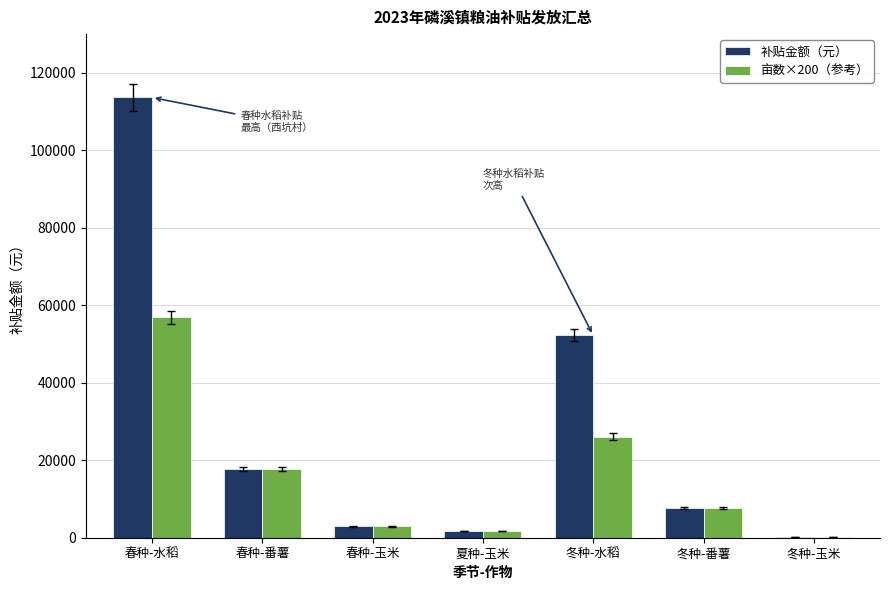

What is the average value of the 补贴金额（元） series?

28057.7